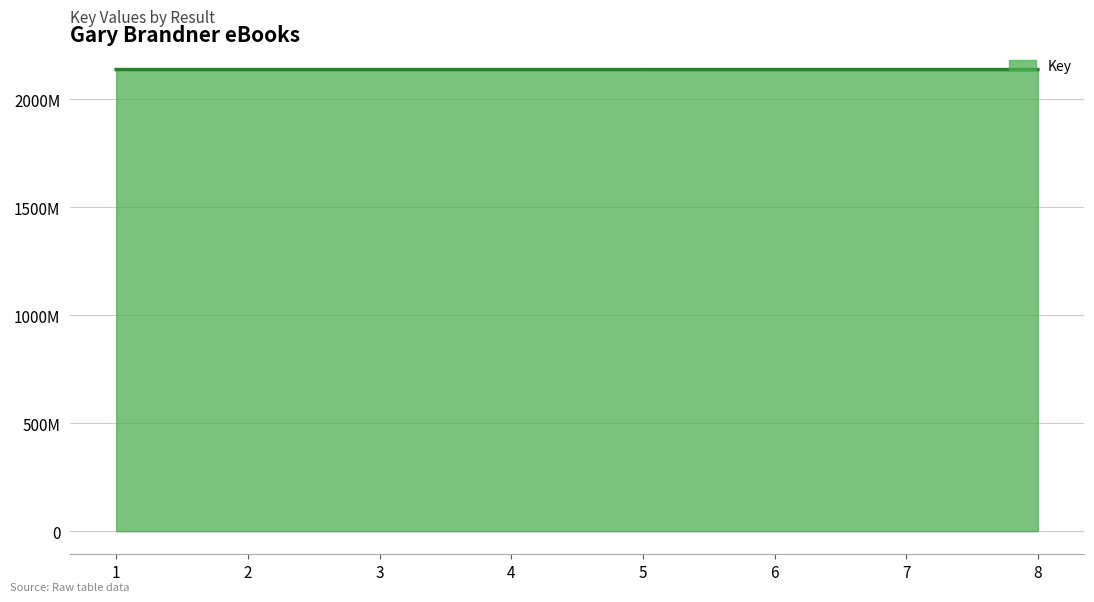

What is the change in value from 1 to 3?

+20